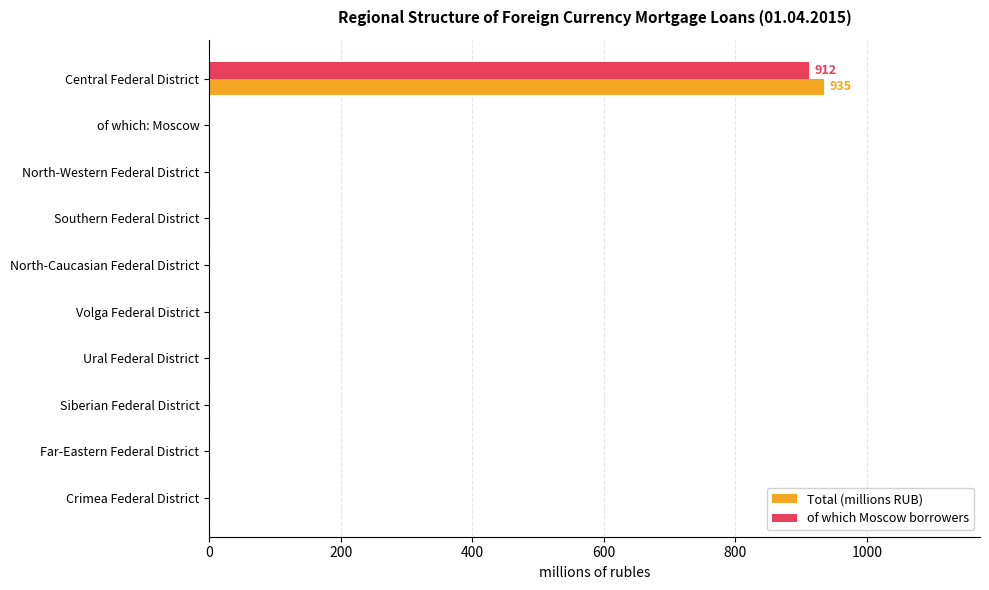

What is the highest value of the Total (millions RUB) series?

935